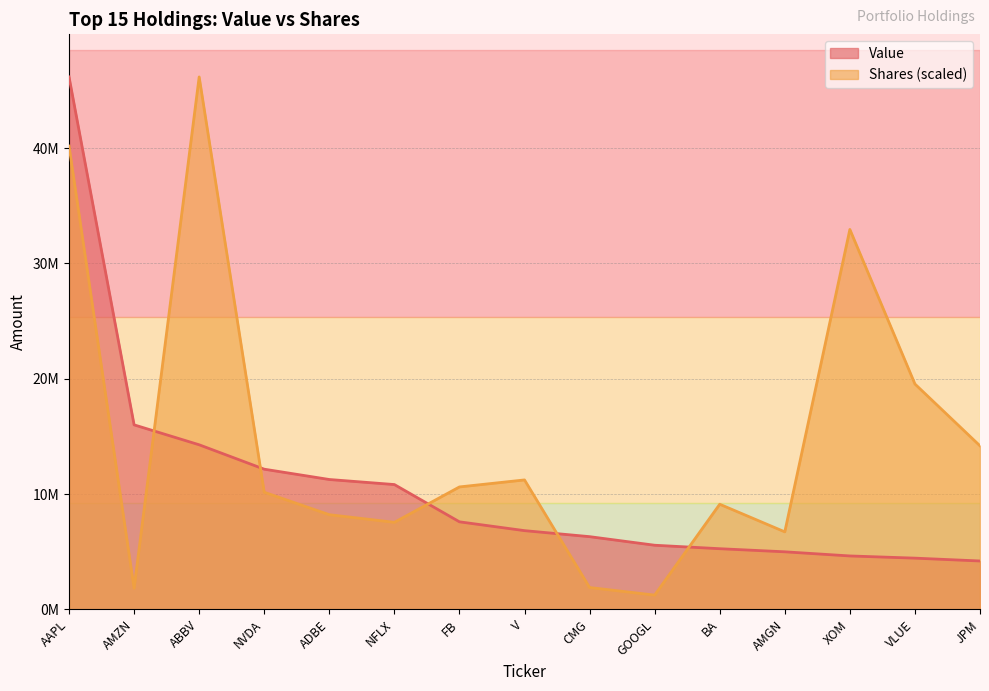

What are all the series names shown in the legend?

Value, Shares (scaled)